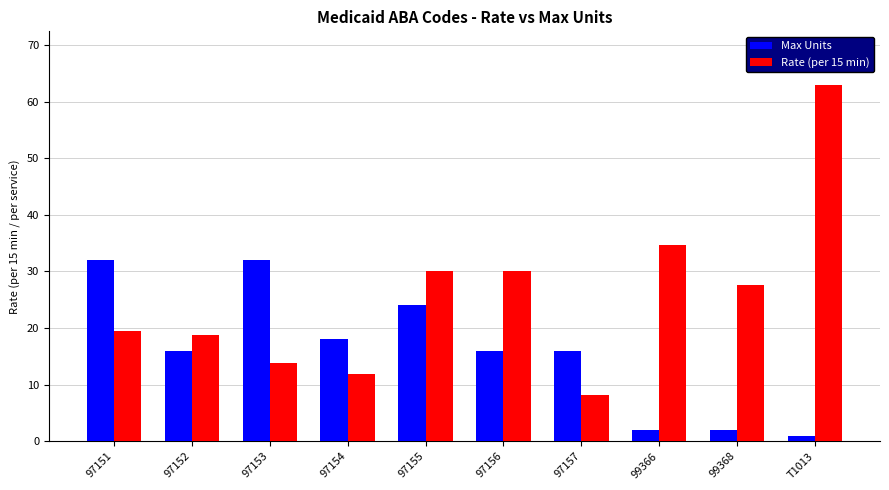

What is the sum of the Rate (per 15 min) values at 97154 and 97153?

25.7